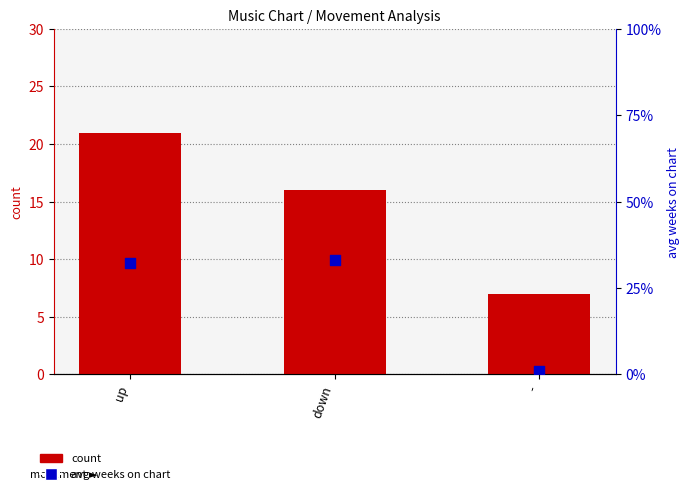

Is the value of count at - greater than the value of avg weeks on chart at -?

Yes